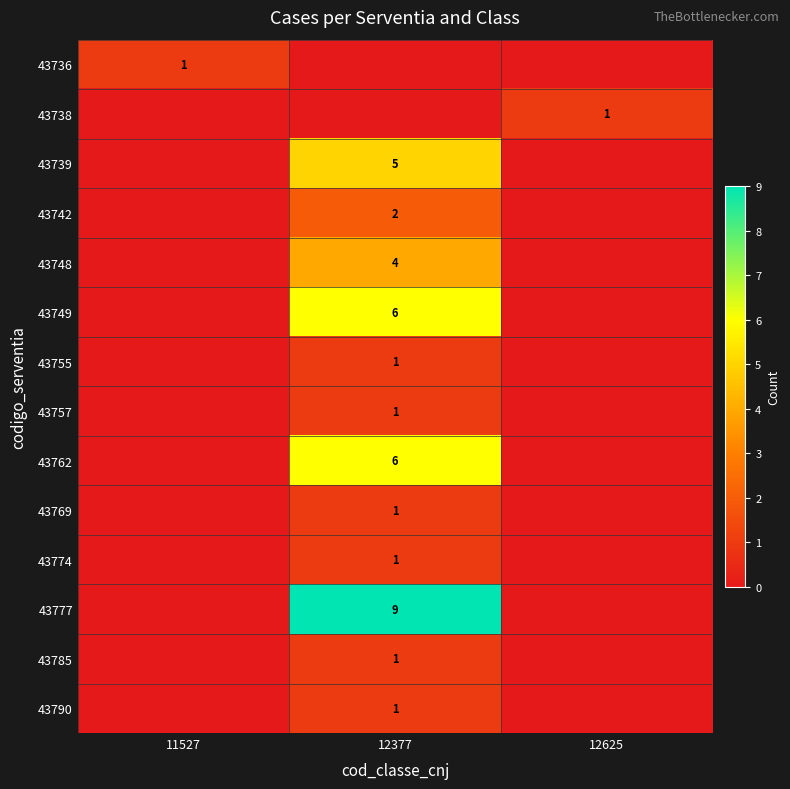

What is the difference between the highest and lowest values at 12377?

9